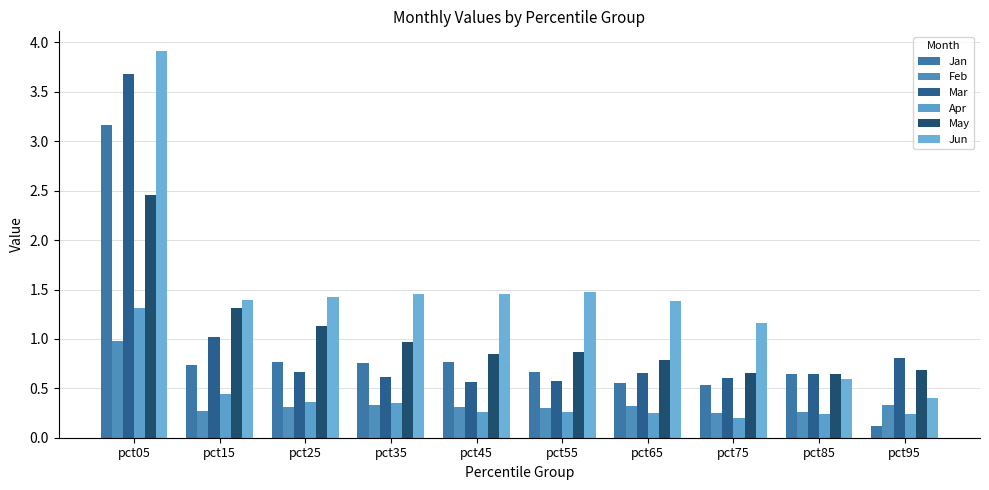

List the labels in order of Mar value, largest first.

pct05, pct15, pct95, pct25, pct65, pct85, pct35, pct75, pct55, pct45